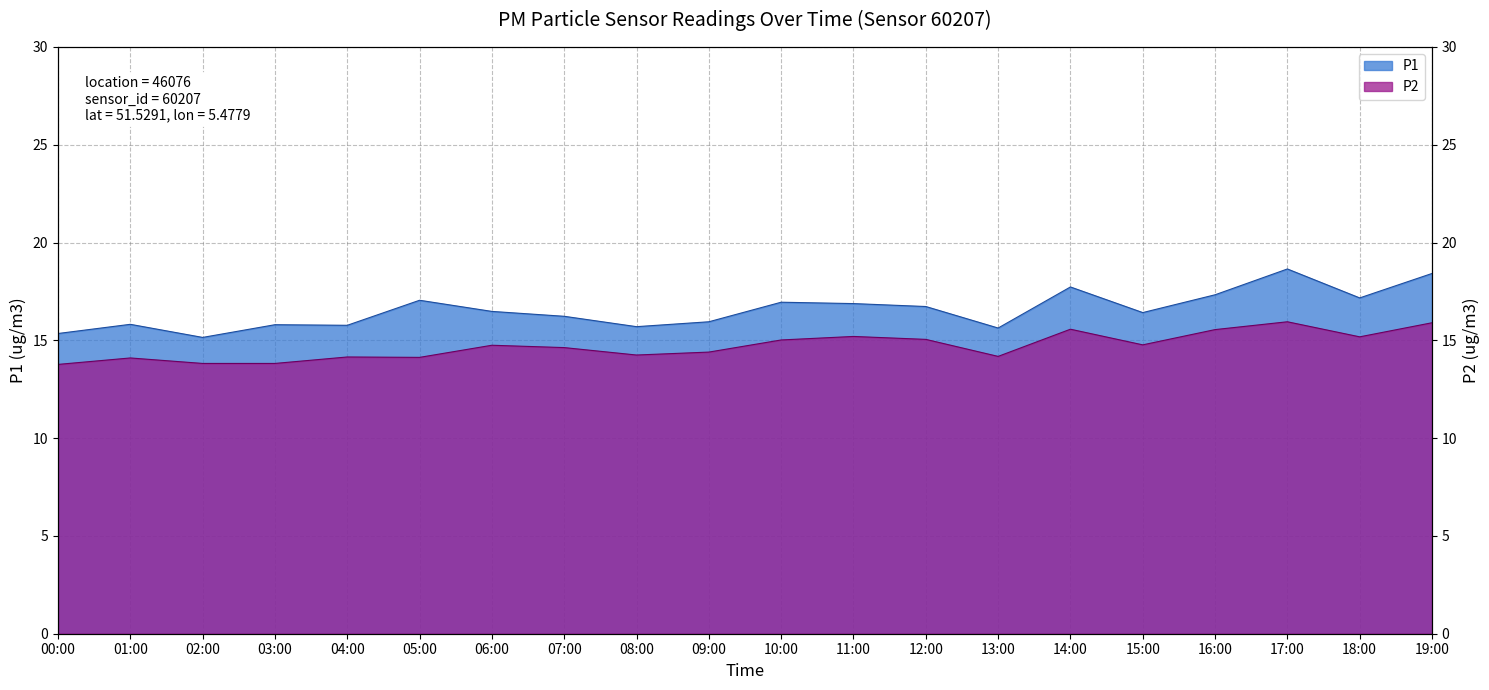

Is it true that P1 equals 3.8 at 02:00?

False